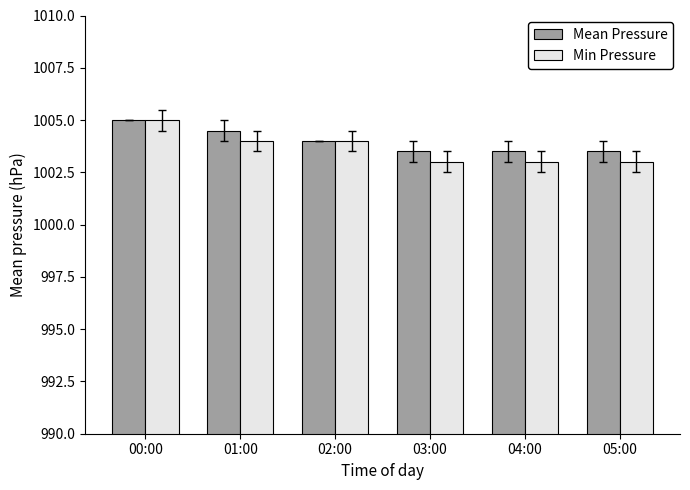

At which category does the chart reach its peak across all series?

00:00